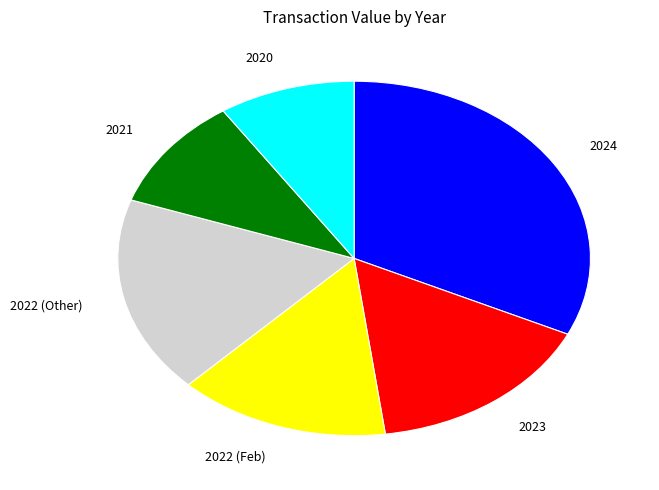

Is the sum of 2022 (Feb) and 2023 greater than half?

No